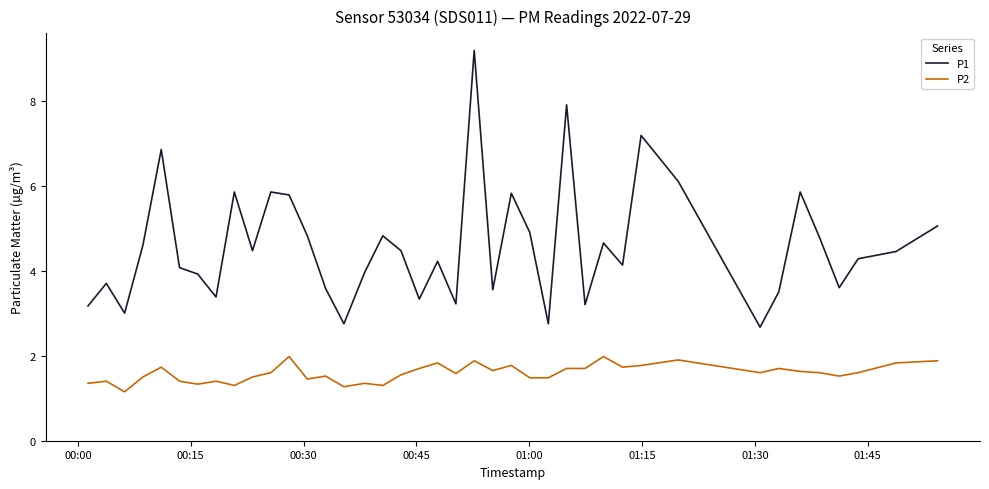

What are all the series names shown in the legend?

P1, P2